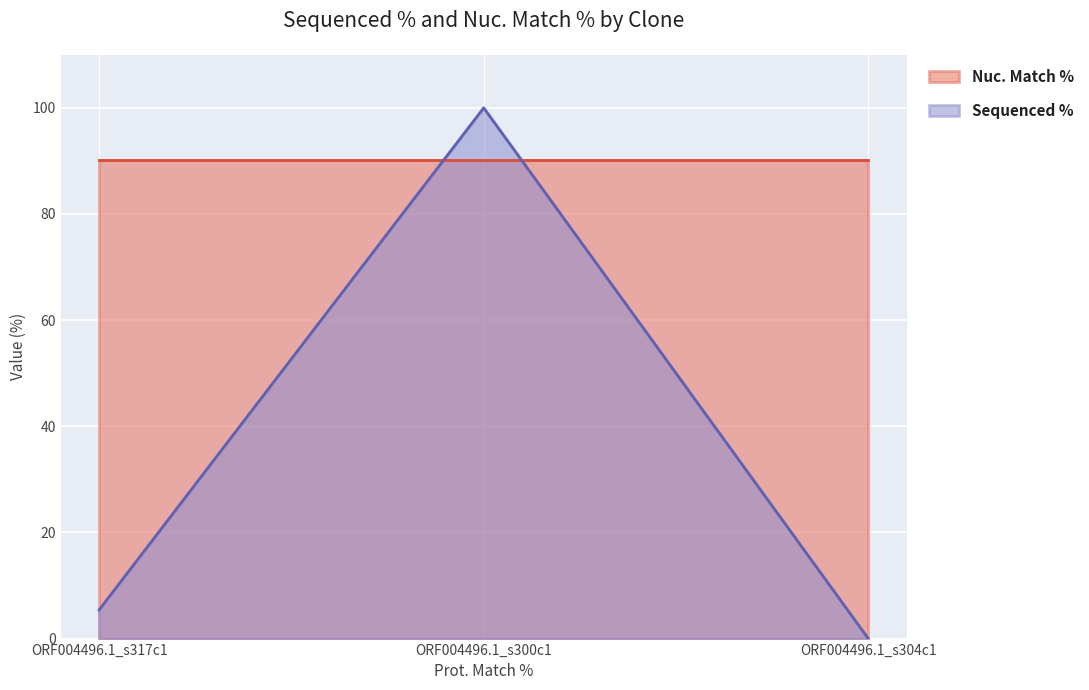

What is the label of the 3rd point from the left?

ORF004496.1_s304c1